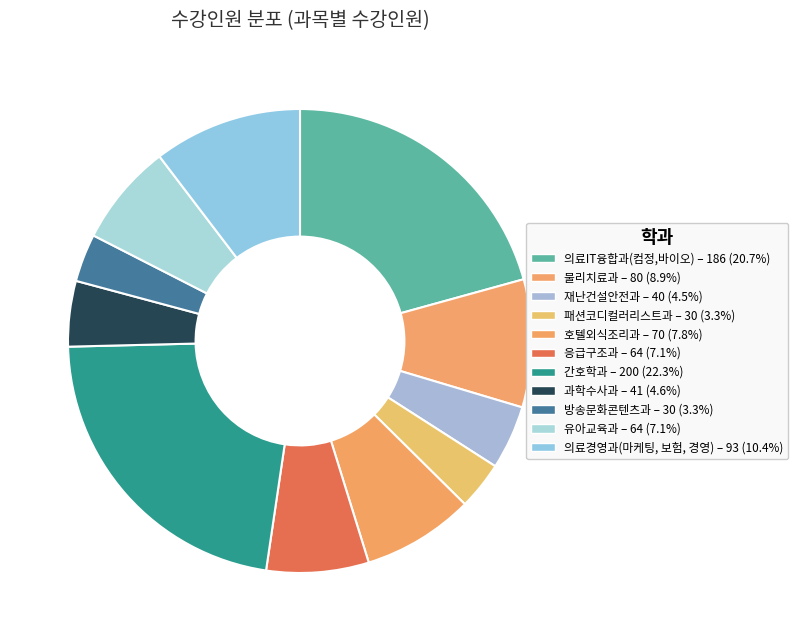

Is it true that 재난건설안전과 is 4% of the pie?

True